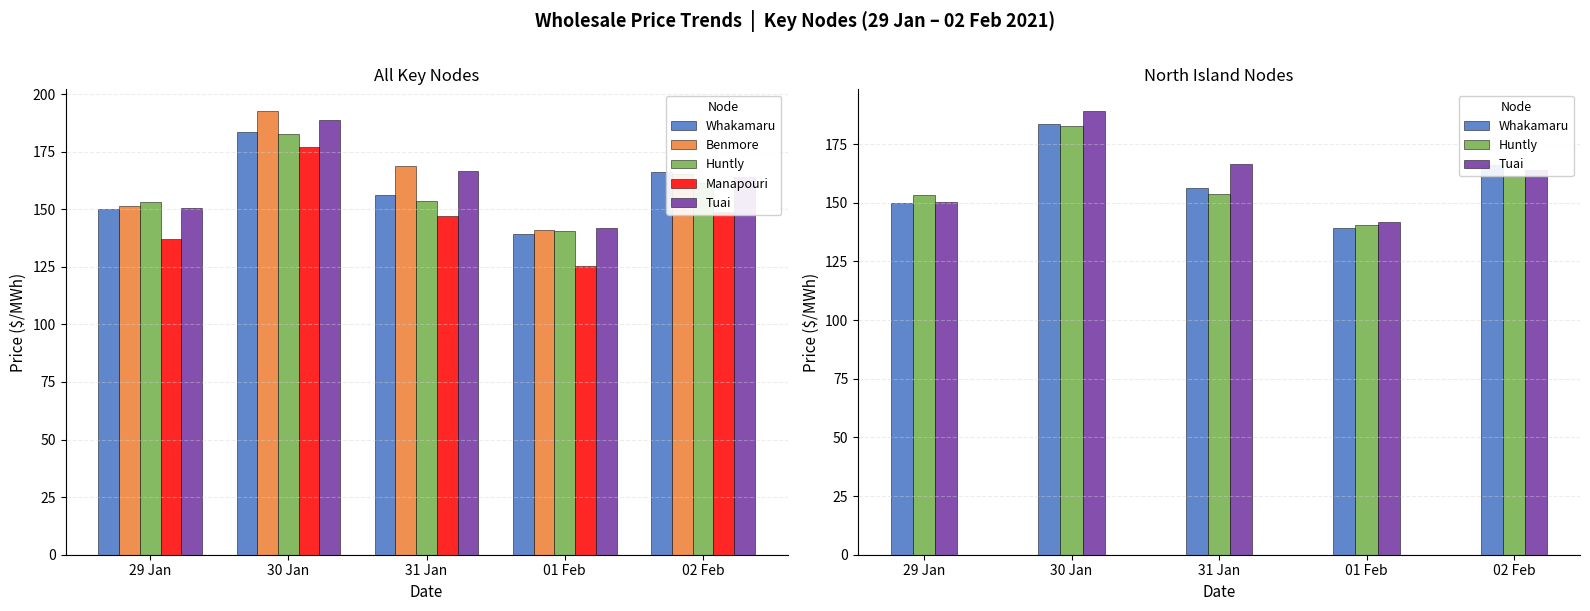

What is the label of the 1st bar from the left?

29 Jan